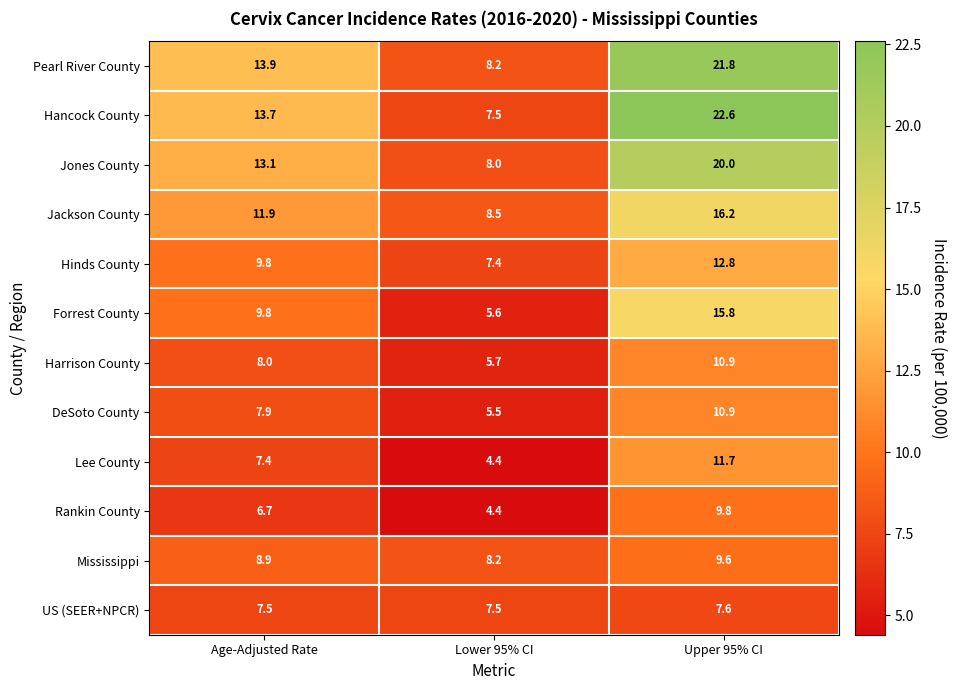

What is the maximum value shown in the chart?

22.6